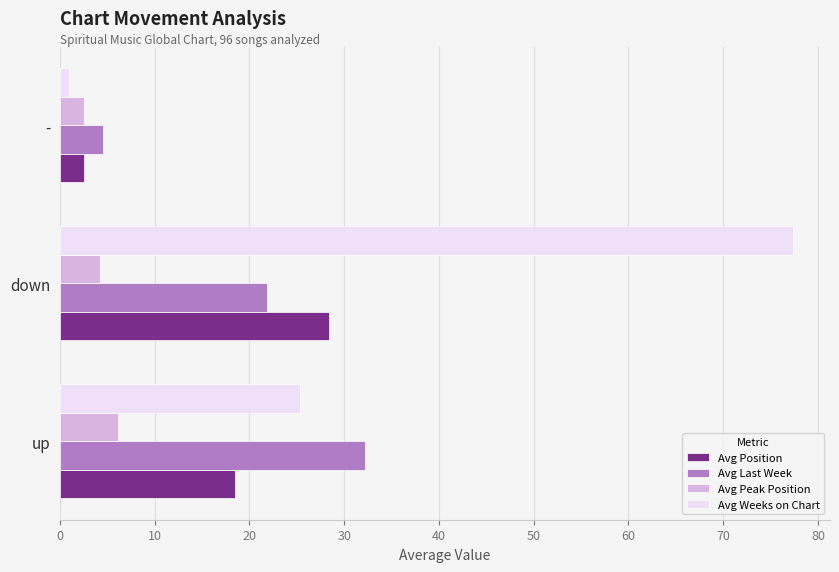

What are all the series names shown in the legend?

Avg Position, Avg Last Week, Avg Peak Position, Avg Weeks on Chart